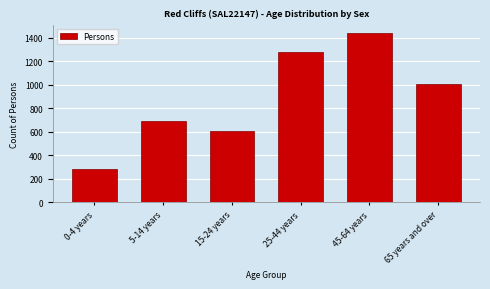

Reading left to right, extract all data points from this chart.

0-4 years=278	5-14 years=686	15-24 years=609	25-44 years=1277	45-64 years=1438	65 years and over=1002